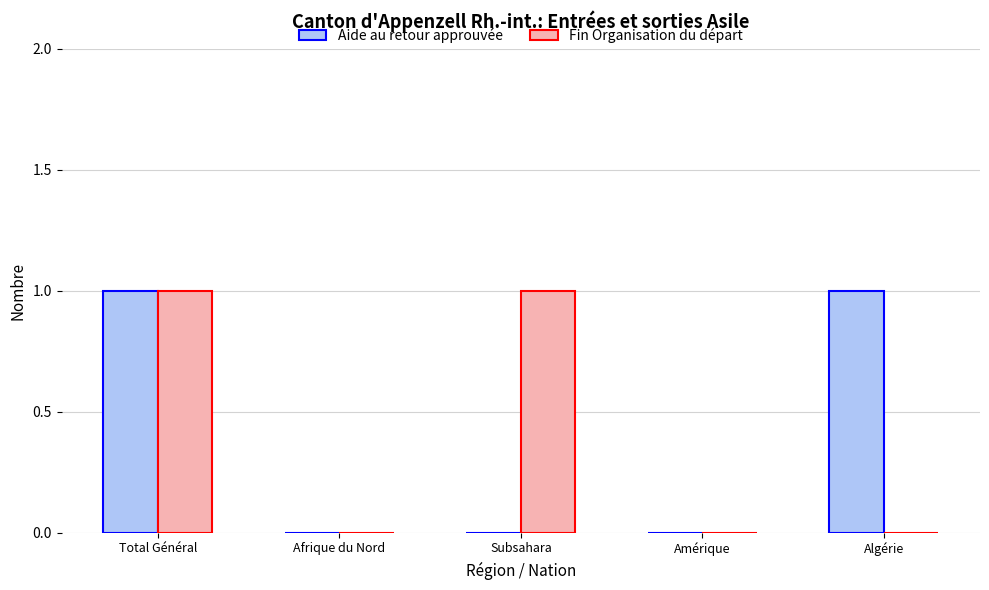

True or false: Aide au retour approuvée has a value of 0 at Total Général.

False